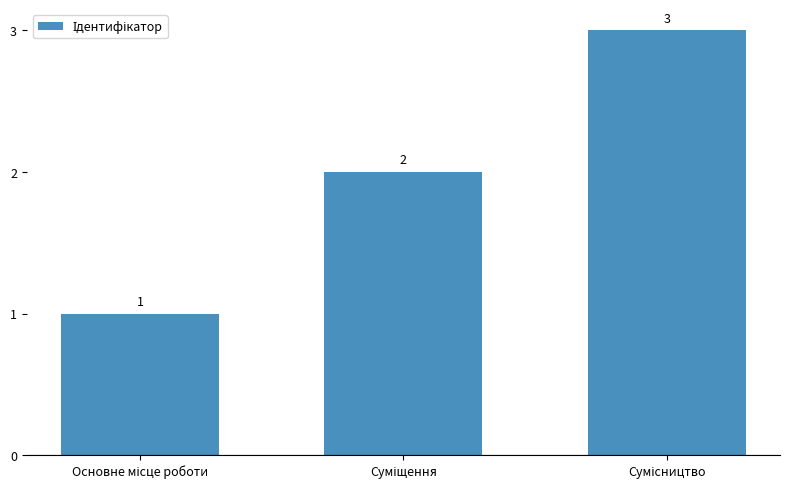

What is the sum of all values?

6